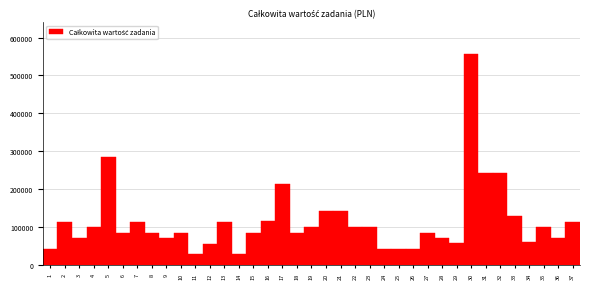

What is the value of the 17th bar from the left?

214241.4